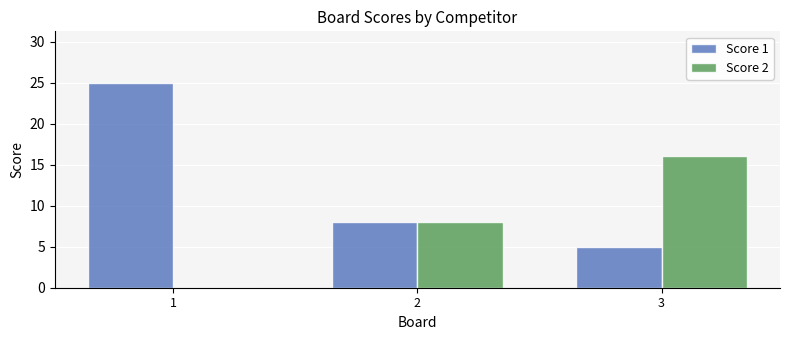

Reading left to right, what are all the values shown in this chart?

Score 1: 1=25	2=8	3=5
Score 2: 1=0	2=8	3=16